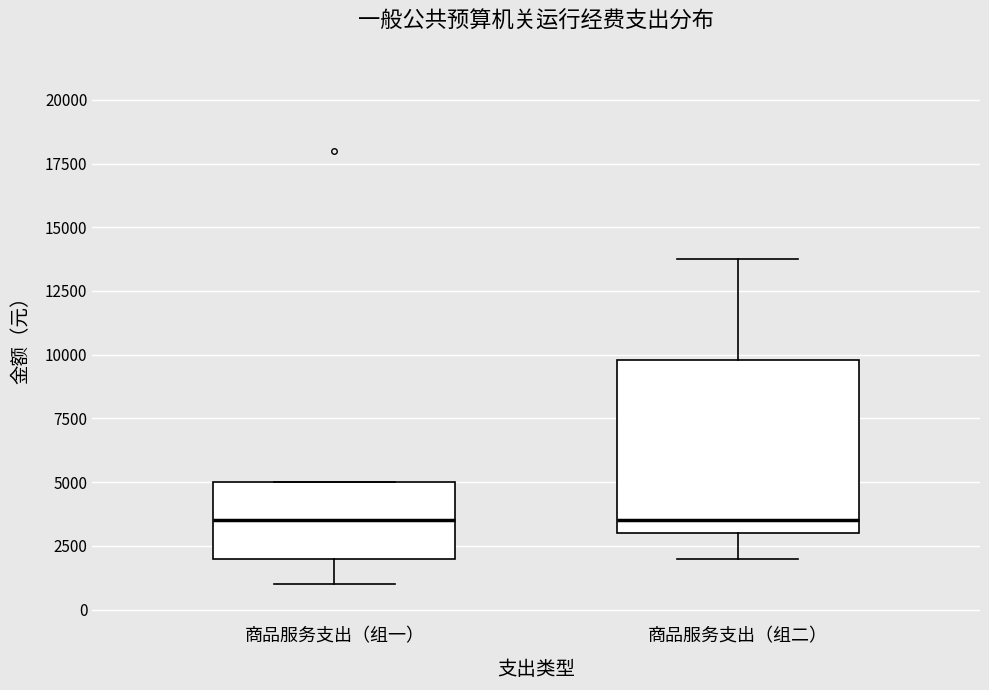

Where is the upper edge of the box for 商品服务支出（组一） on the y-axis? The values are not printed on the chart, so give them approximately, as read against the axis.

5000